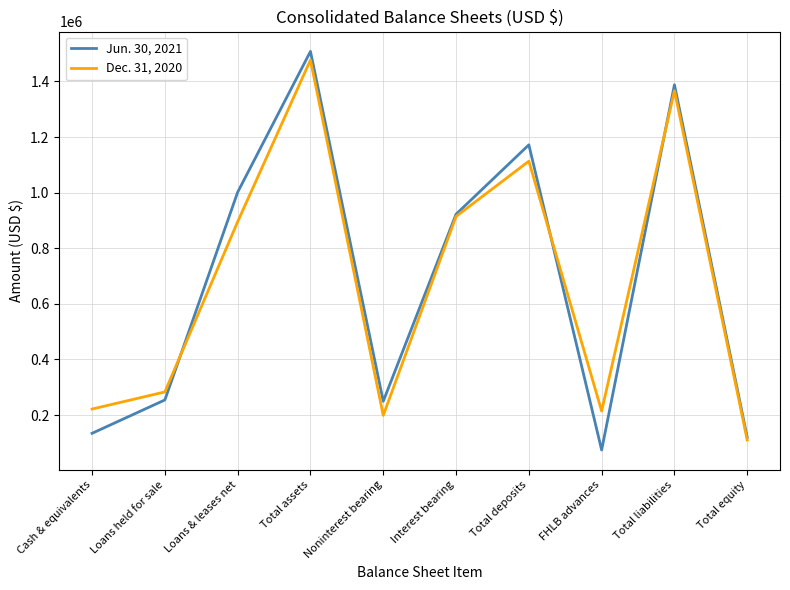

Where is Dec. 31, 2020 nearest to the value 793602?

Loans & leases net